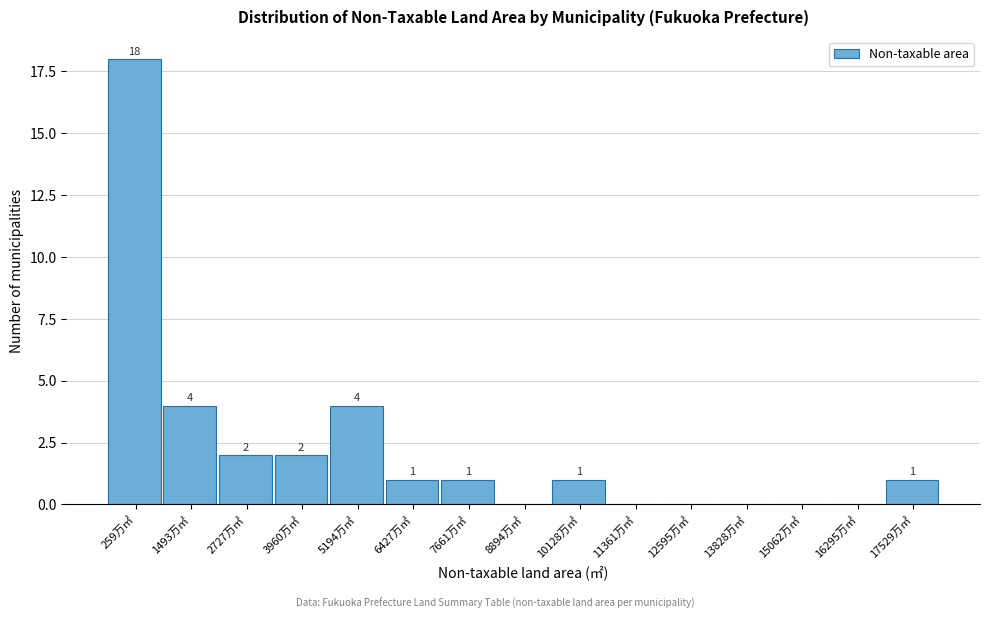

Reading left to right, transcribe all the data shown in this chart.

259万㎡=18	1493万㎡=4	2727万㎡=2	3960万㎡=2	5194万㎡=4	6427万㎡=1	7661万㎡=1	8894万㎡=0	10128万㎡=1	11361万㎡=0	12595万㎡=0	13828万㎡=0	15062万㎡=0	16295万㎡=0	17529万㎡=1